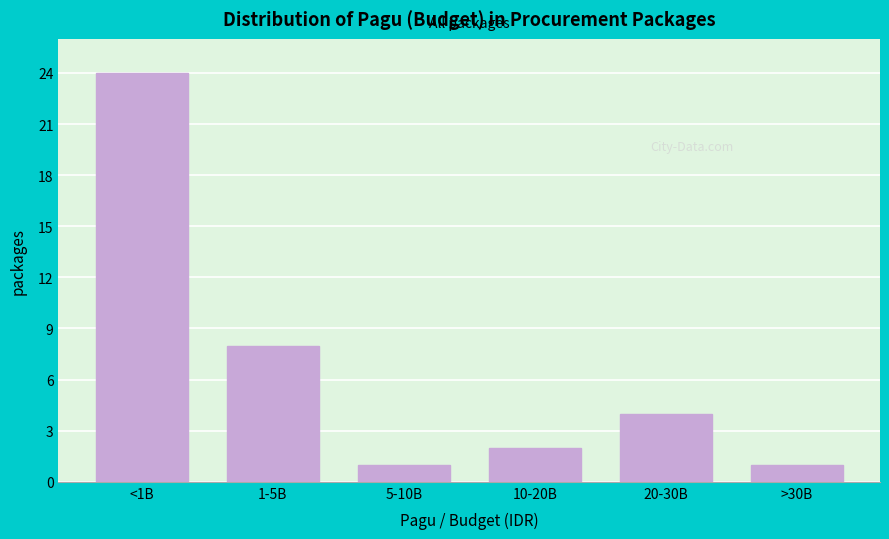

Reading left to right, extract all data points from this chart.

24	8	1	2	4	1